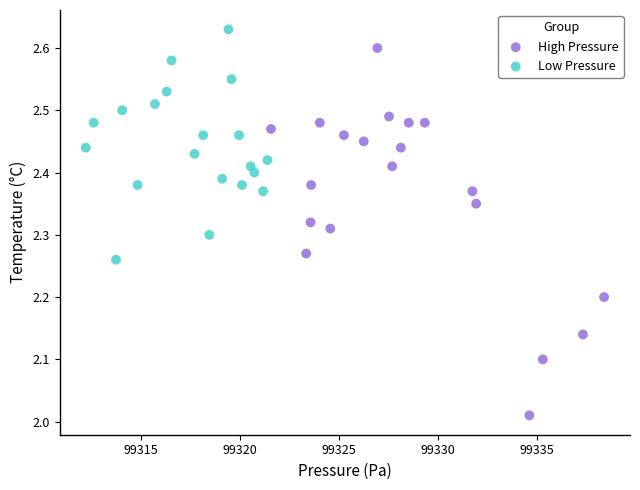

Which series contains the highest Y value?

Low Pressure